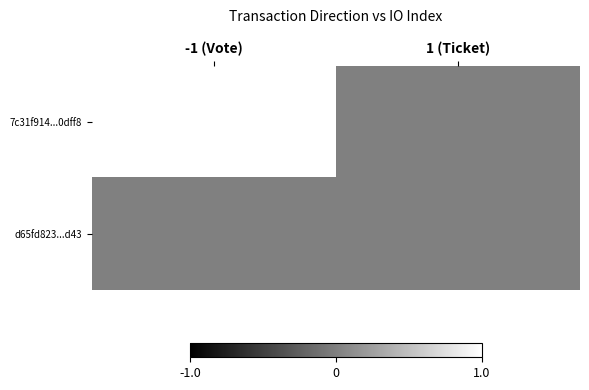

What is the spread (max minus min) of values at -1 (Vote)?

1